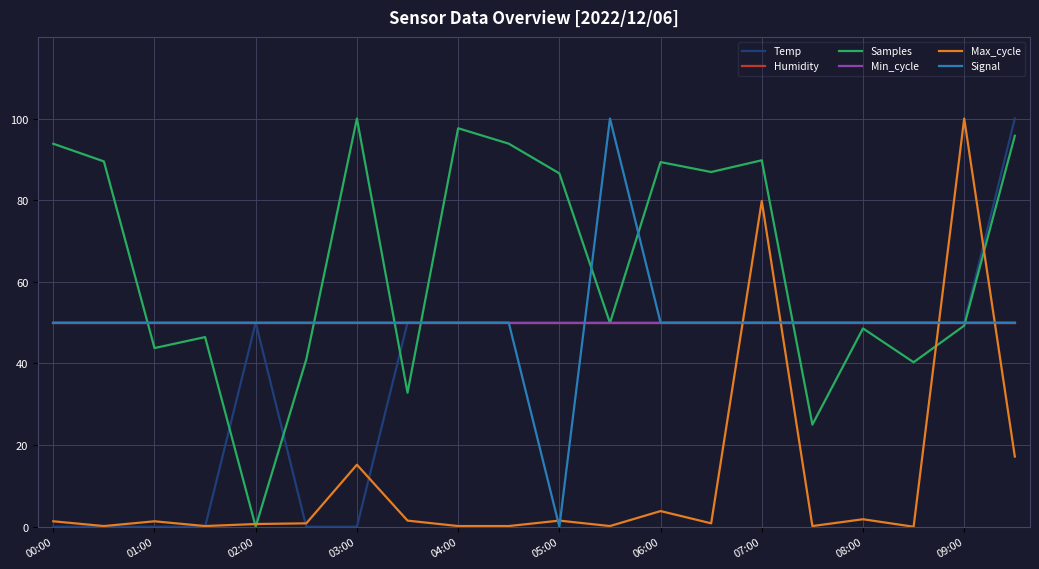

Reading left to right, list all the values displayed in this chart.

Temp: 0.0	0.0	0.0	0.0	50.0	0.0	0.0	50.0	50.0	50.0	50.0	50.0	50.0	50.0	50.0	50.0	50.0	50.0	50.0	100.0
Humidity: 50.0	50.0	50.0	50.0	50.0	50.0	50.0	50.0	50.0	50.0	50.0	50.0	50.0	50.0	50.0	50.0	50.0	50.0	50.0	50.0
Samples: 93.8	89.5	43.8	46.5	0.0	41.0	100.0	32.8	97.6	93.8	86.6	49.9	89.3	86.9	89.8	25.0	48.6	40.3	49.3	95.8
Min_cycle: 50.0	50.0	50.0	50.0	50.0	50.0	50.0	50.0	50.0	50.0	50.0	50.0	50.0	50.0	50.0	50.0	50.0	50.0	50.0	50.0
Max_cycle: 1.3	0.2	1.3	0.2	0.7	0.8	15.2	1.5	0.2	0.2	1.5	0.2	3.8	0.8	79.8	0.2	1.8	0.0	100.0	17.2
Signal: 50.0	50.0	50.0	50.0	50.0	50.0	50.0	50.0	50.0	50.0	0.0	100.0	50.0	50.0	50.0	50.0	50.0	50.0	50.0	50.0